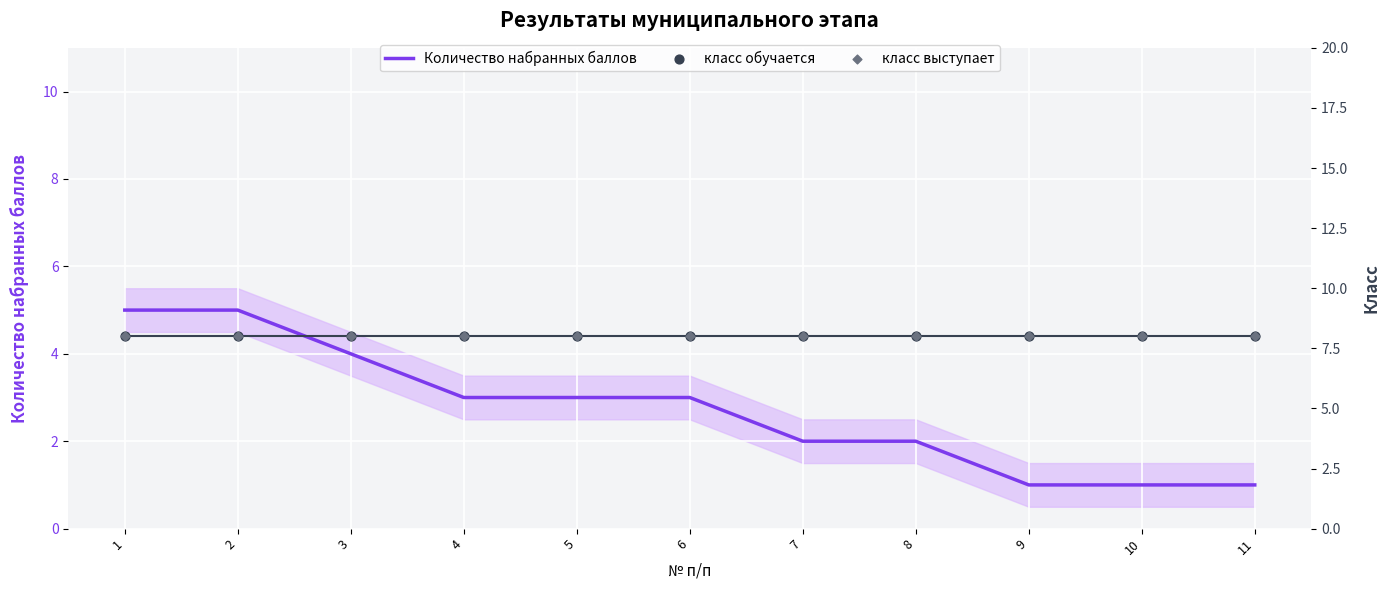

At which category is the sum across all series the highest?

1